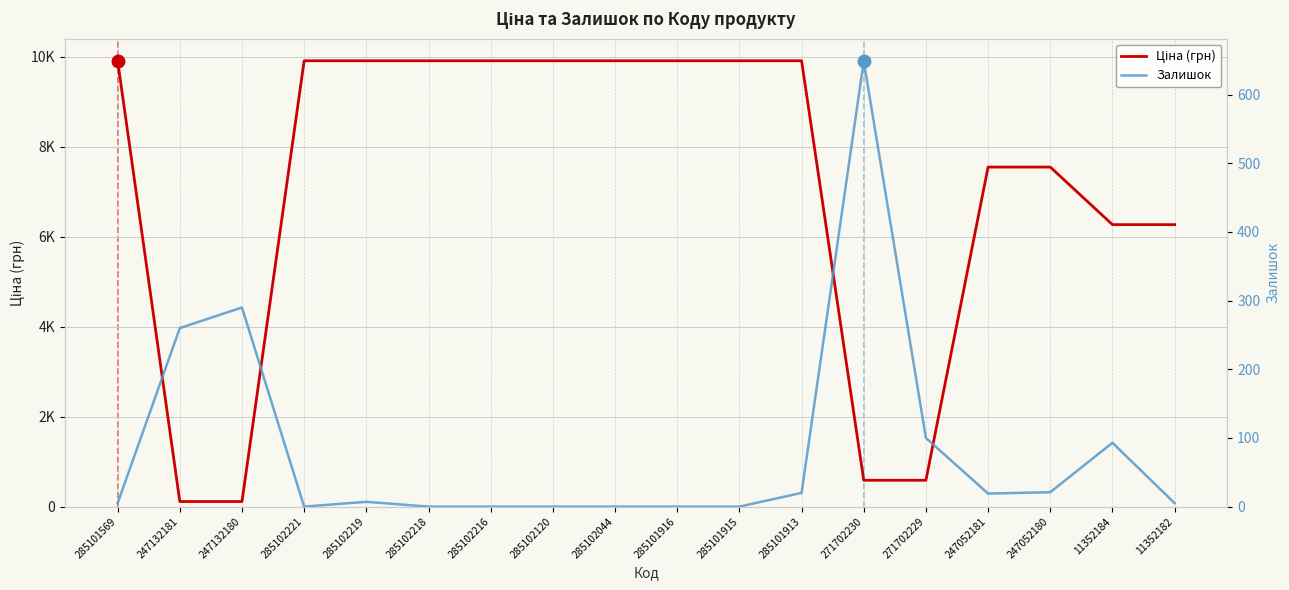

At which category does the chart reach its minimum across all series?

285102221